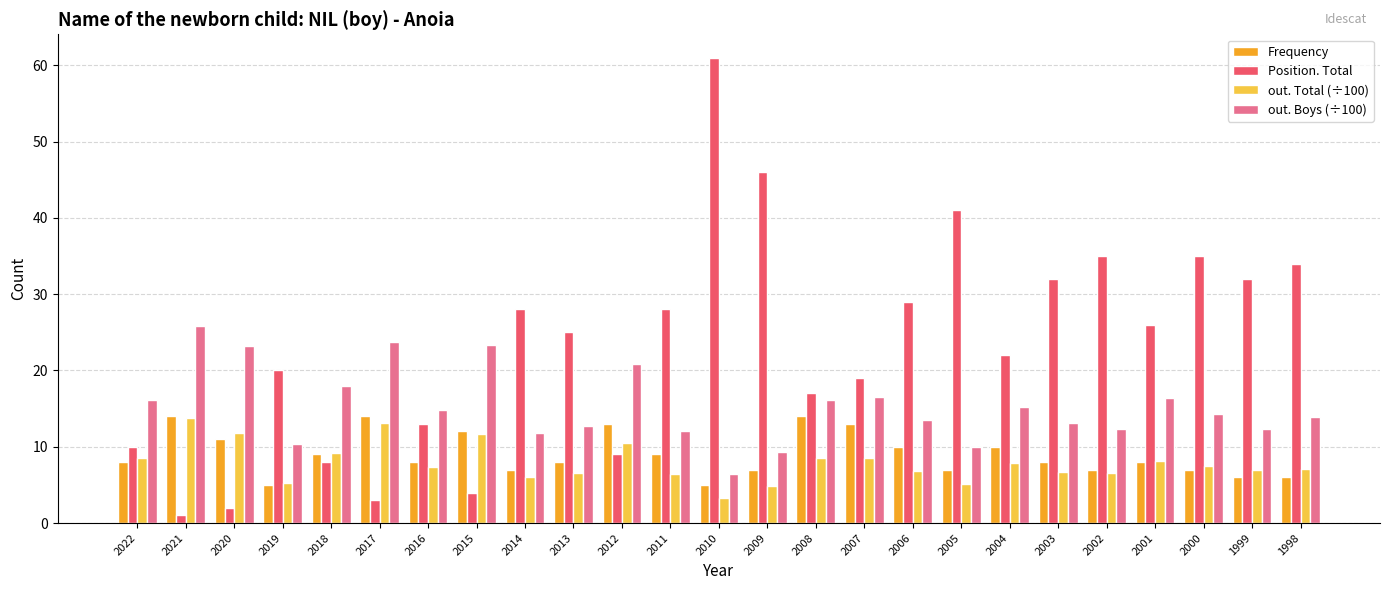

Which series has the largest range (max minus min)?

Position. Total